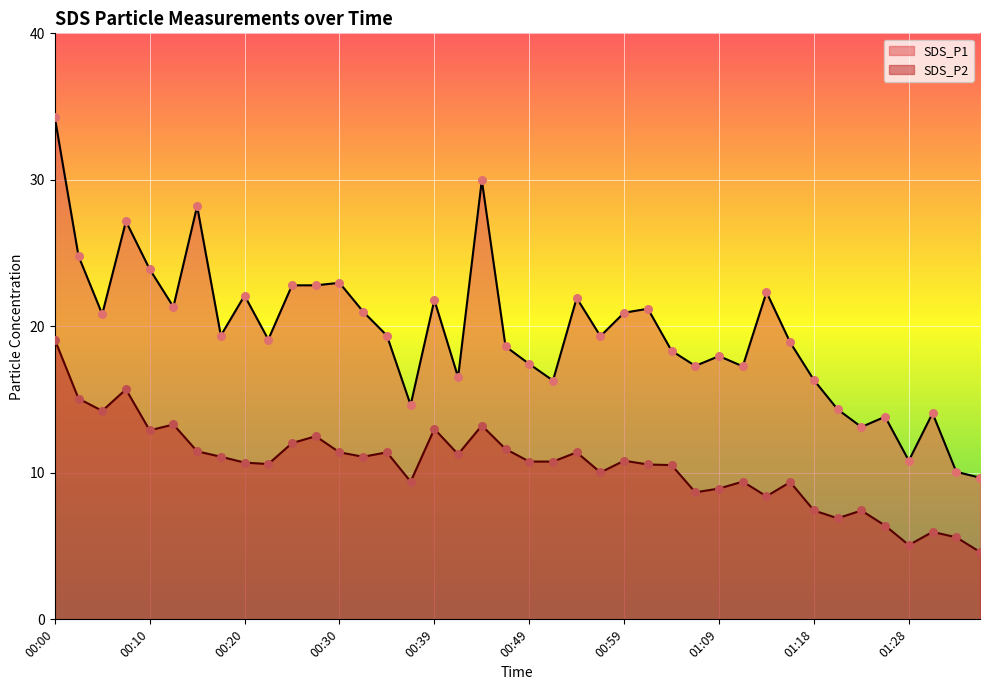

What is the total value across all series at 01:09?

26.9